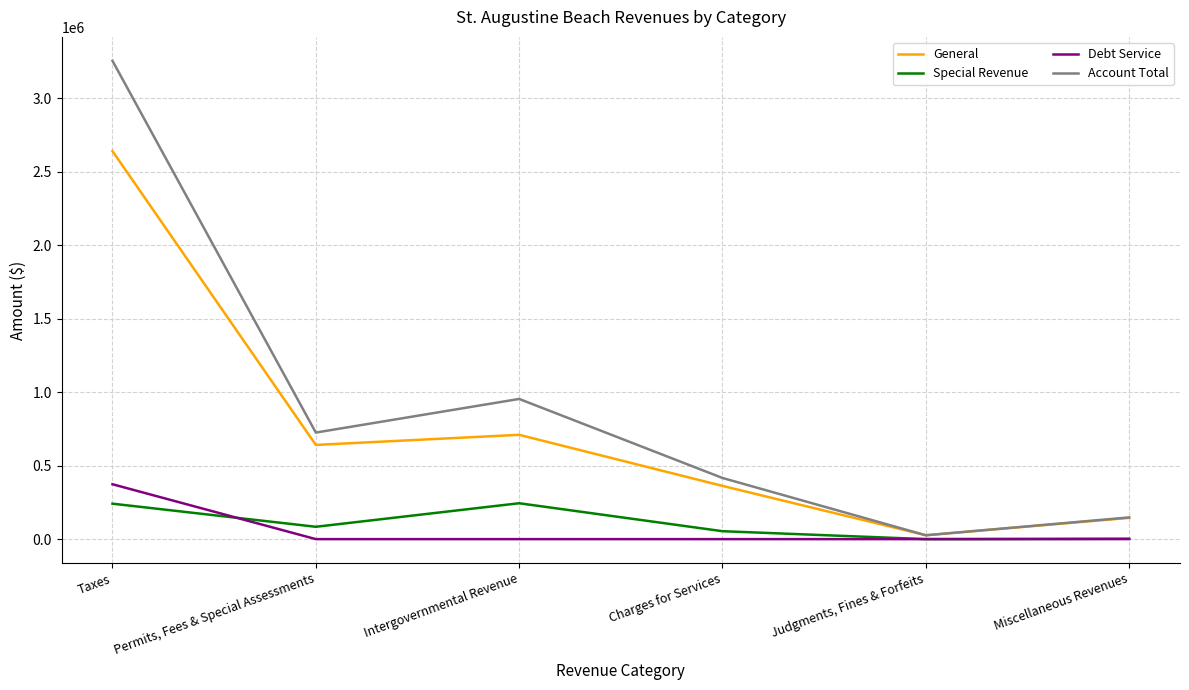

How many values in the General series are below 640634?

3